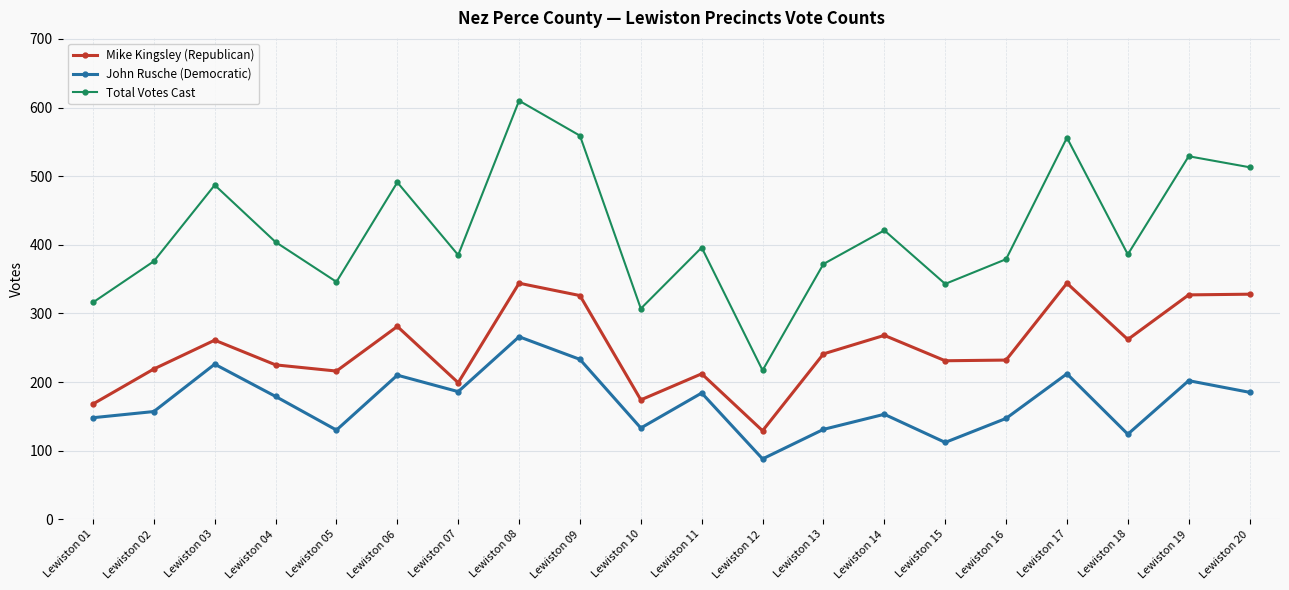

How many interior local valleys does the Total Votes Cast series have?

6